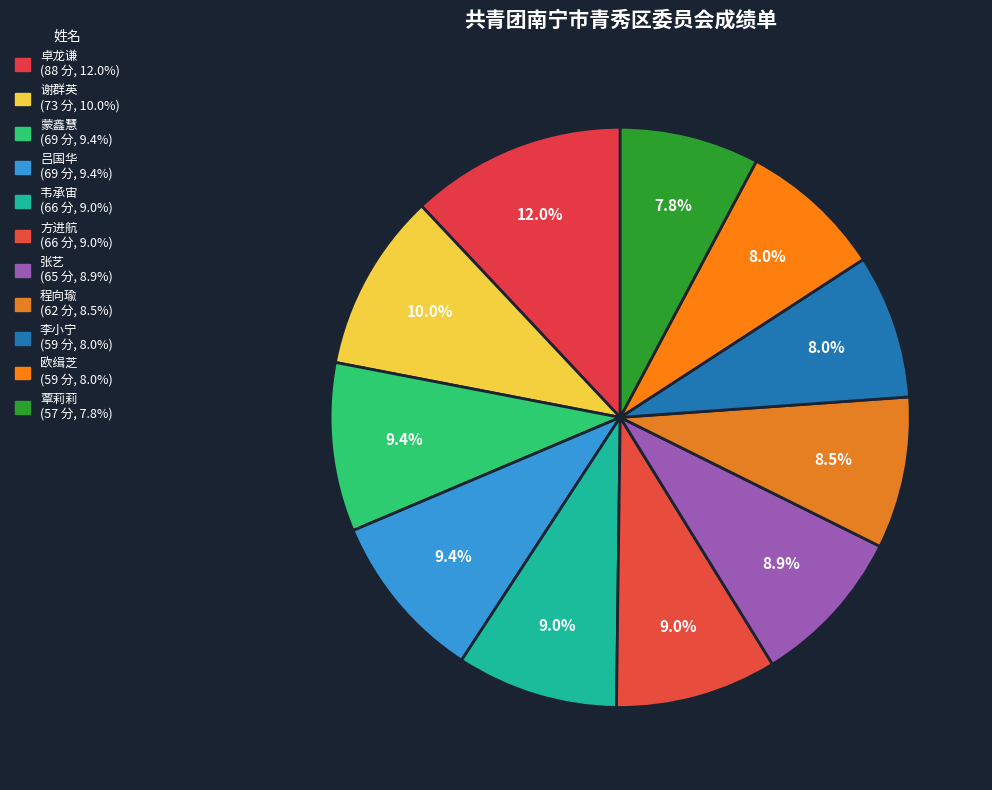

Count the number of slices in the pie.

11